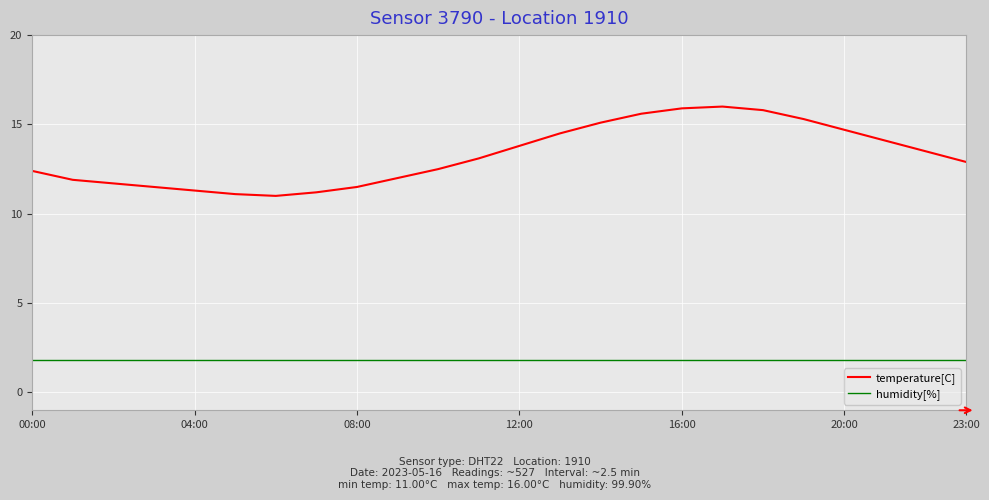

In temperature[C], how many points are higher than both neighbors (excluding endpoints)?

1